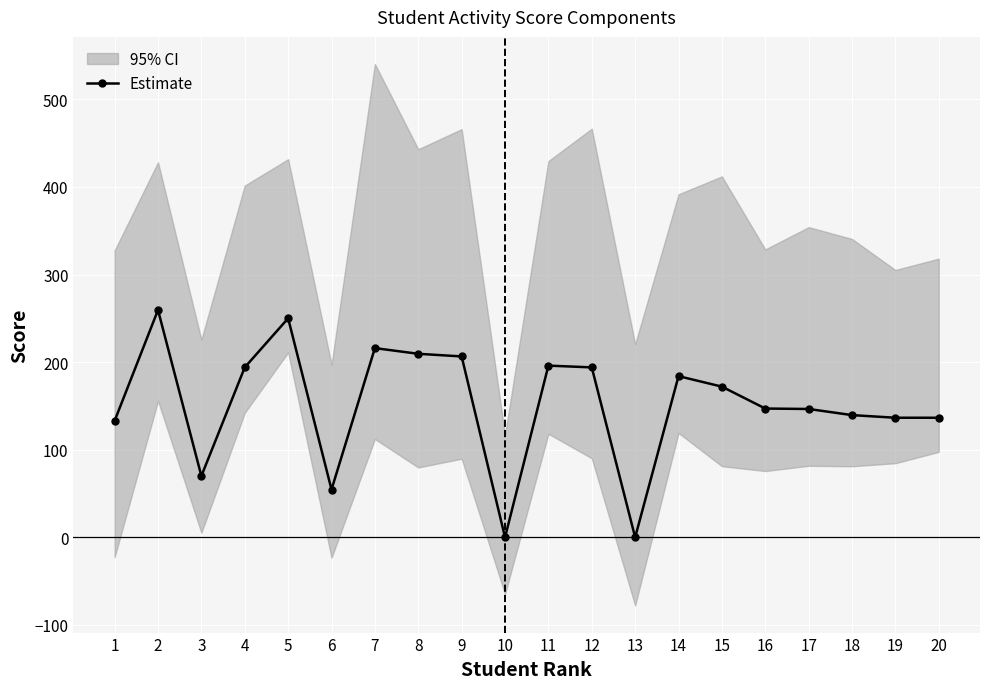

Between 17 and 8, which is larger?

8